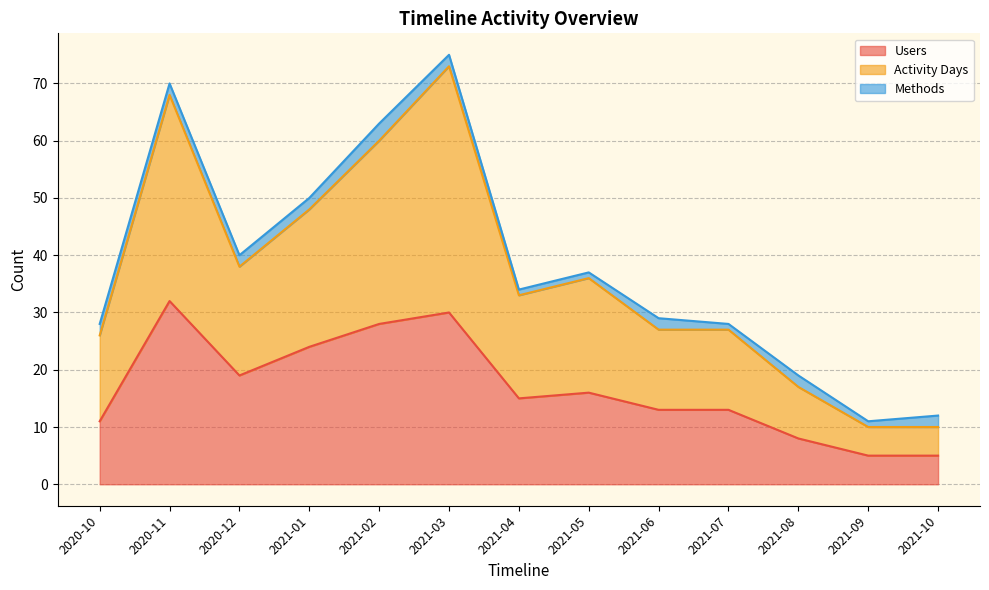

Which has a higher value, 2020-10 or 2020-12?

2020-12